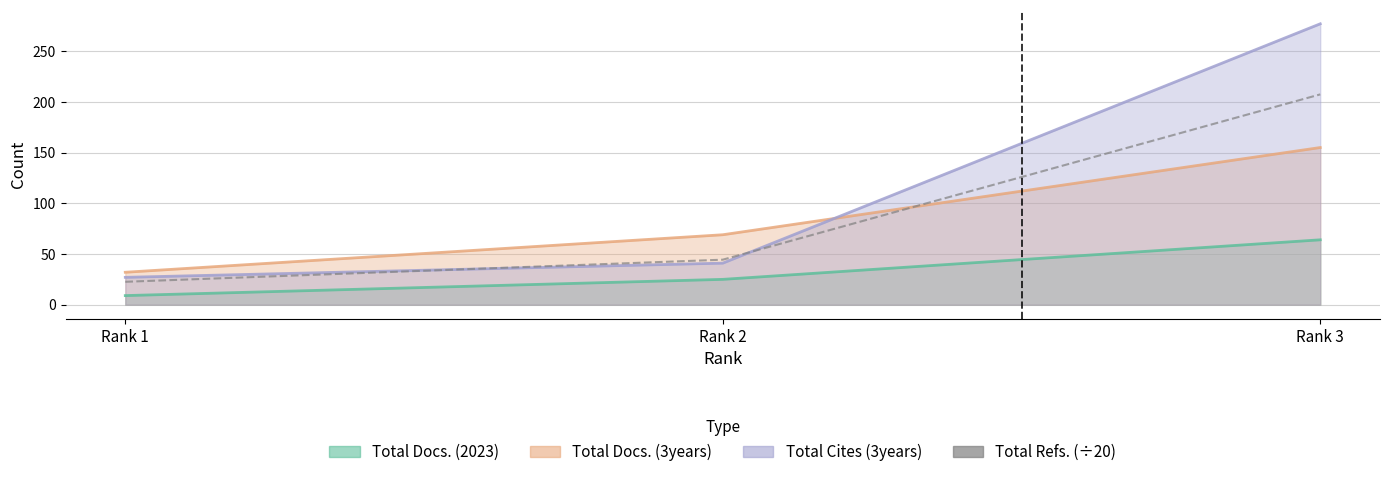

List the labels in order of value, largest first.

Rank 3, Rank 2, Rank 1